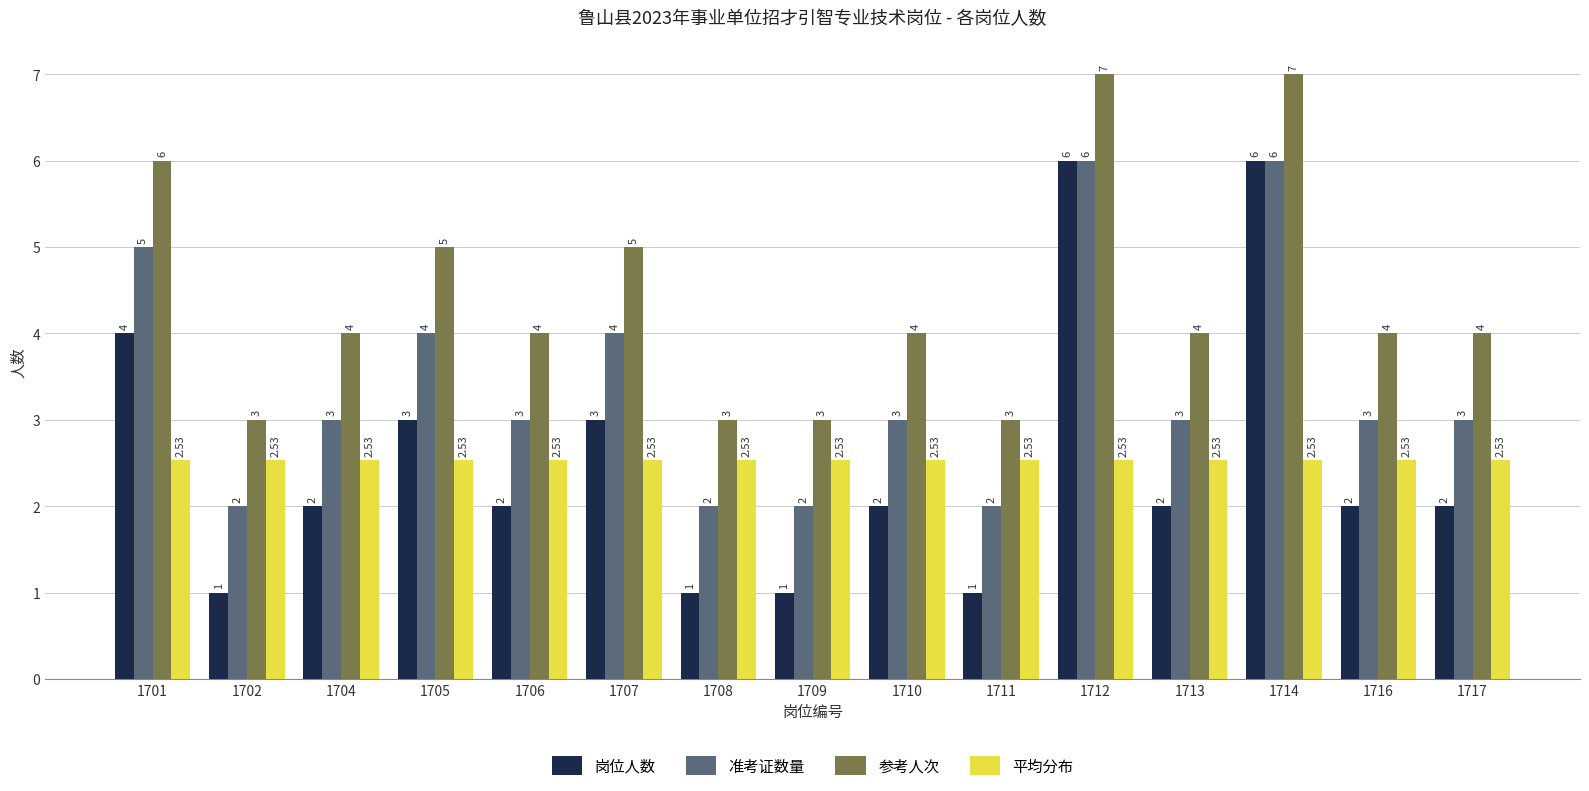

What is the difference between the highest and lowest values at 1710?

2.0